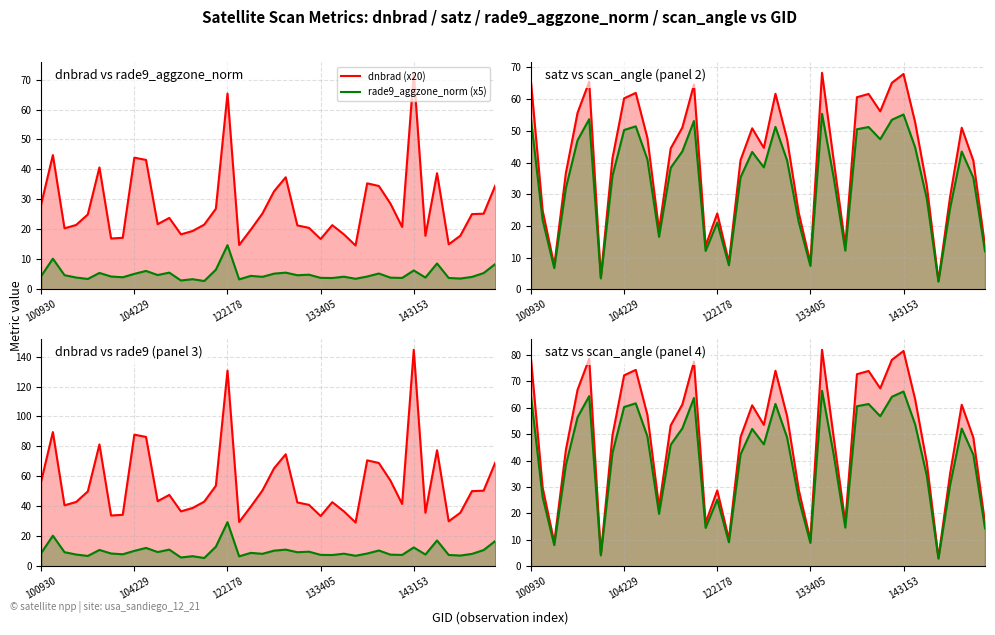

Rank the series at 123966 from lowest to highest value.

rade9_aggzone_norm, dnbrad, scan_angle, satz